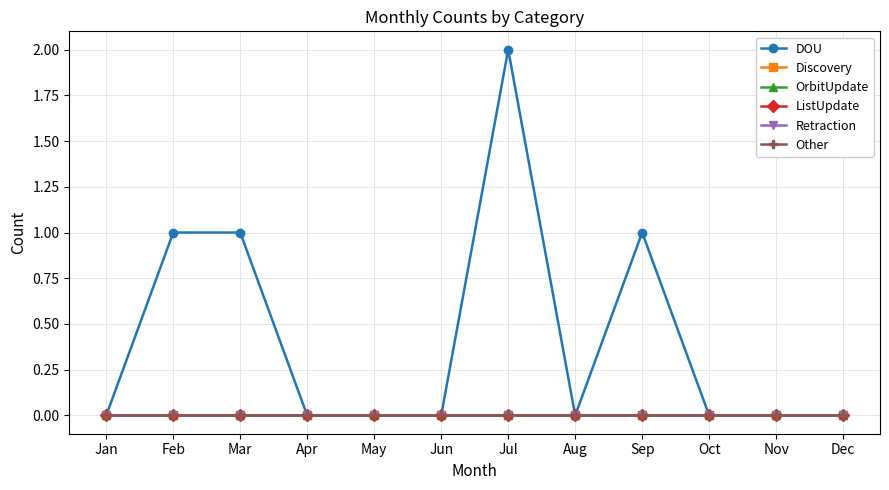

Reading left to right, list all the values displayed in this chart.

DOU: Jan=0	Feb=1	Mar=1	Apr=0	May=0	Jun=0	Jul=2	Aug=0	Sep=1	Oct=0	Nov=0	Dec=0
Discovery: Jan=0	Feb=0	Mar=0	Apr=0	May=0	Jun=0	Jul=0	Aug=0	Sep=0	Oct=0	Nov=0	Dec=0
OrbitUpdate: Jan=0	Feb=0	Mar=0	Apr=0	May=0	Jun=0	Jul=0	Aug=0	Sep=0	Oct=0	Nov=0	Dec=0
ListUpdate: Jan=0	Feb=0	Mar=0	Apr=0	May=0	Jun=0	Jul=0	Aug=0	Sep=0	Oct=0	Nov=0	Dec=0
Retraction: Jan=0	Feb=0	Mar=0	Apr=0	May=0	Jun=0	Jul=0	Aug=0	Sep=0	Oct=0	Nov=0	Dec=0
Other: Jan=0	Feb=0	Mar=0	Apr=0	May=0	Jun=0	Jul=0	Aug=0	Sep=0	Oct=0	Nov=0	Dec=0